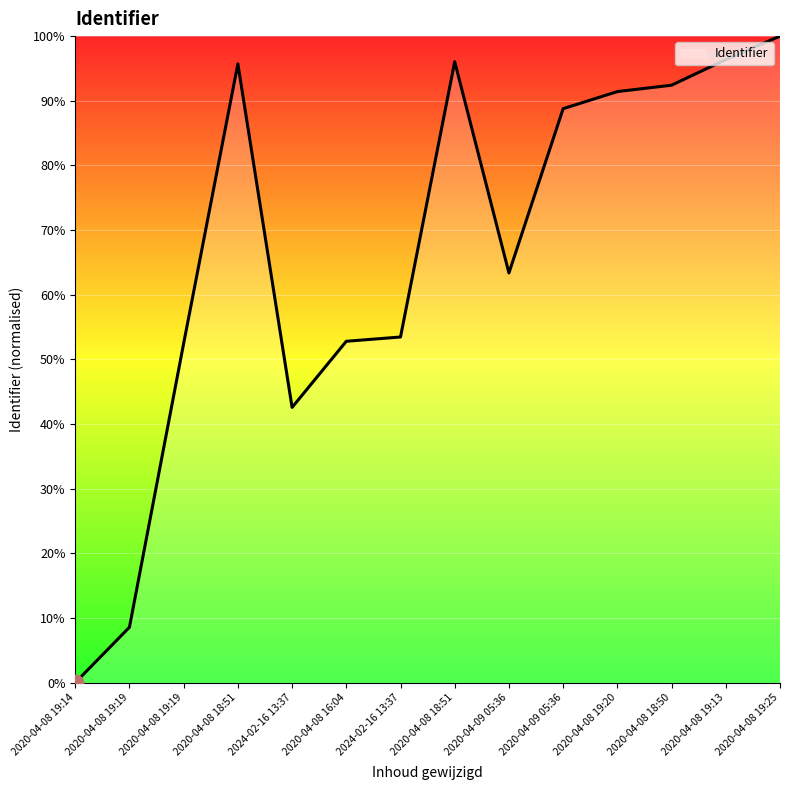

Is this an area chart (filled region under the line)?

Yes